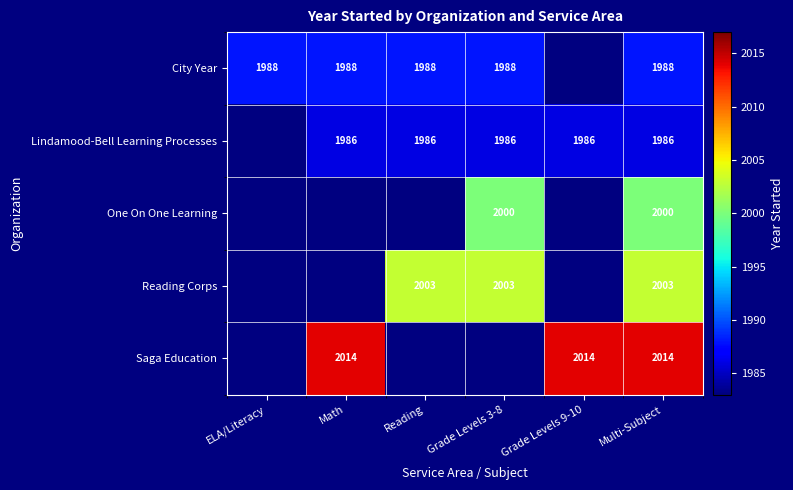

Is it true that Lindamood-Bell Learning Processes equals 1986 at Grade Levels 3-8?

True